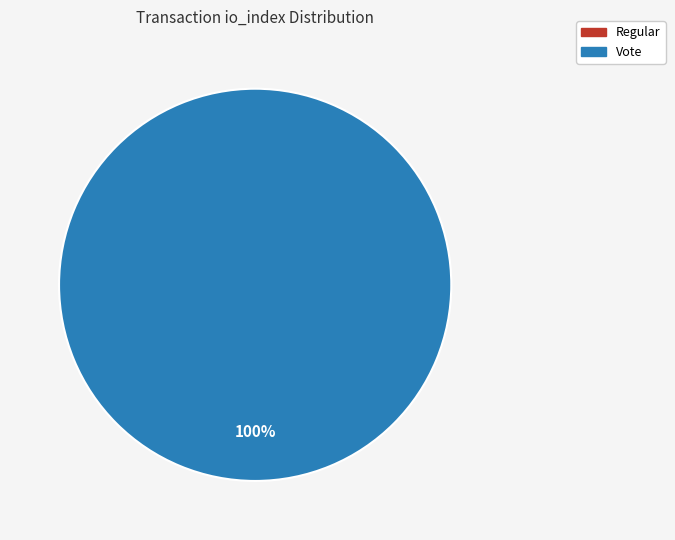

Count the number of slices in the pie.

2